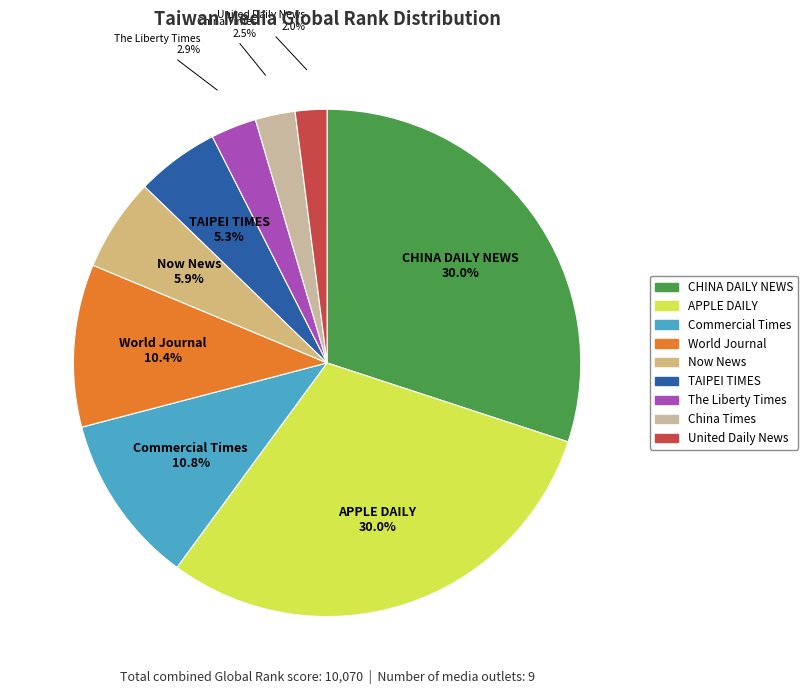

The World Journal slice represents 10% of the pie. True or false?

True